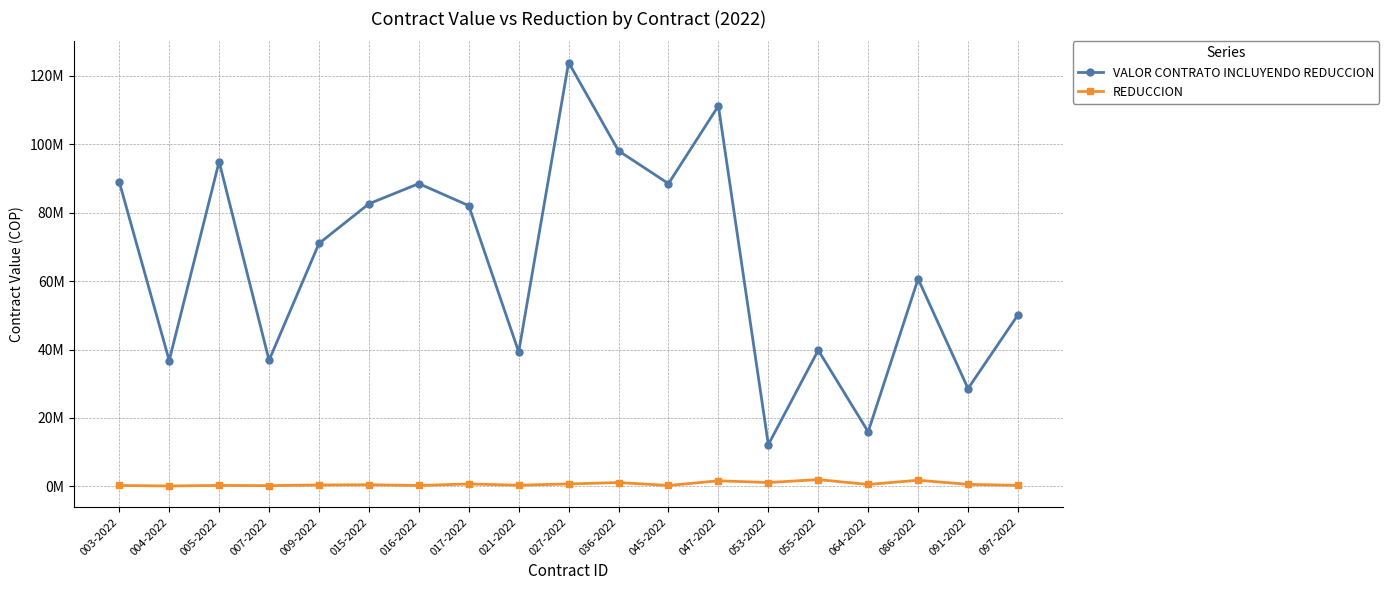

List the series in order of their peak value, lowest first.

REDUCCION, VALOR CONTRATO INCLUYENDO REDUCCION